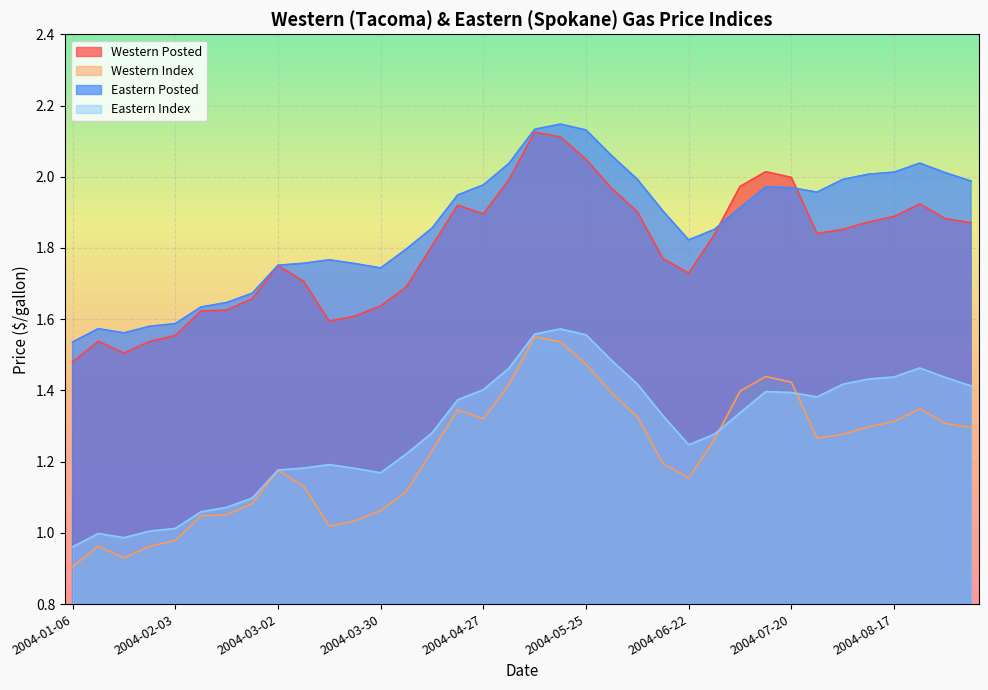

What is the difference between the maximum and minimum values in the Western Posted series?

0.6